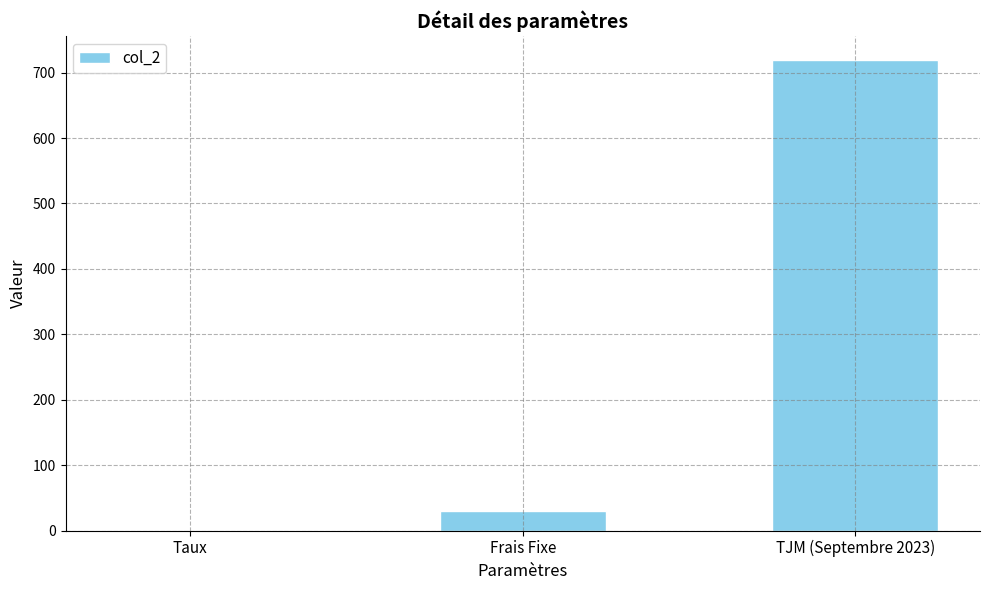

What is the change in value from Taux to TJM (Septembre 2023)?

+719.9